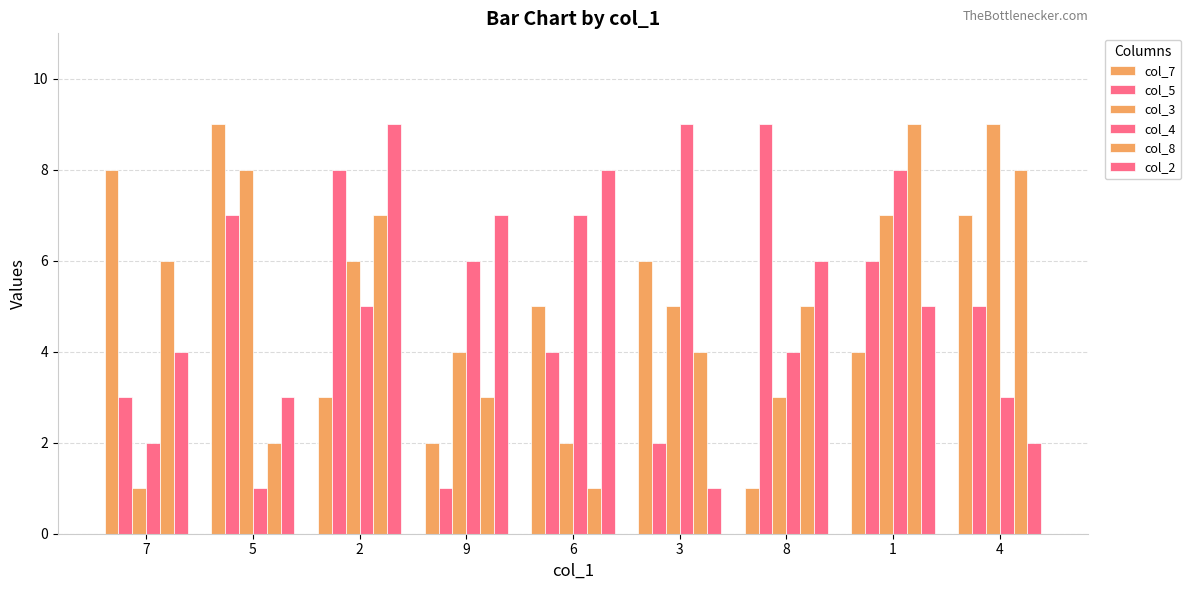

How many distinct data groups are displayed?

6